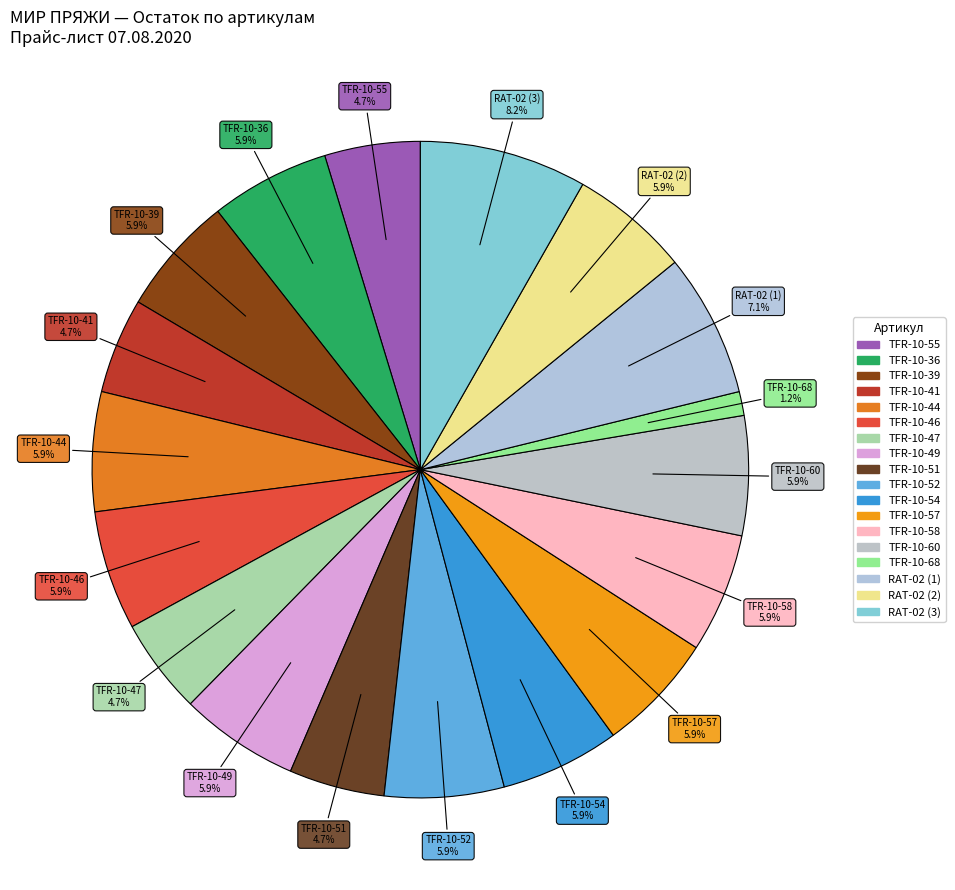

Count the number of slices in the pie.

18